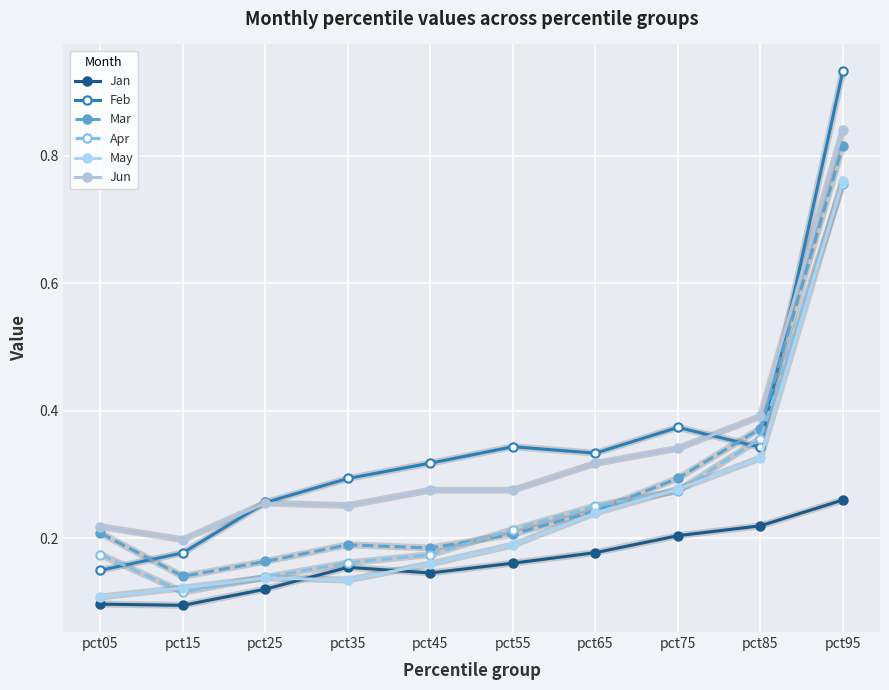

What is the smallest value displayed?

0.1